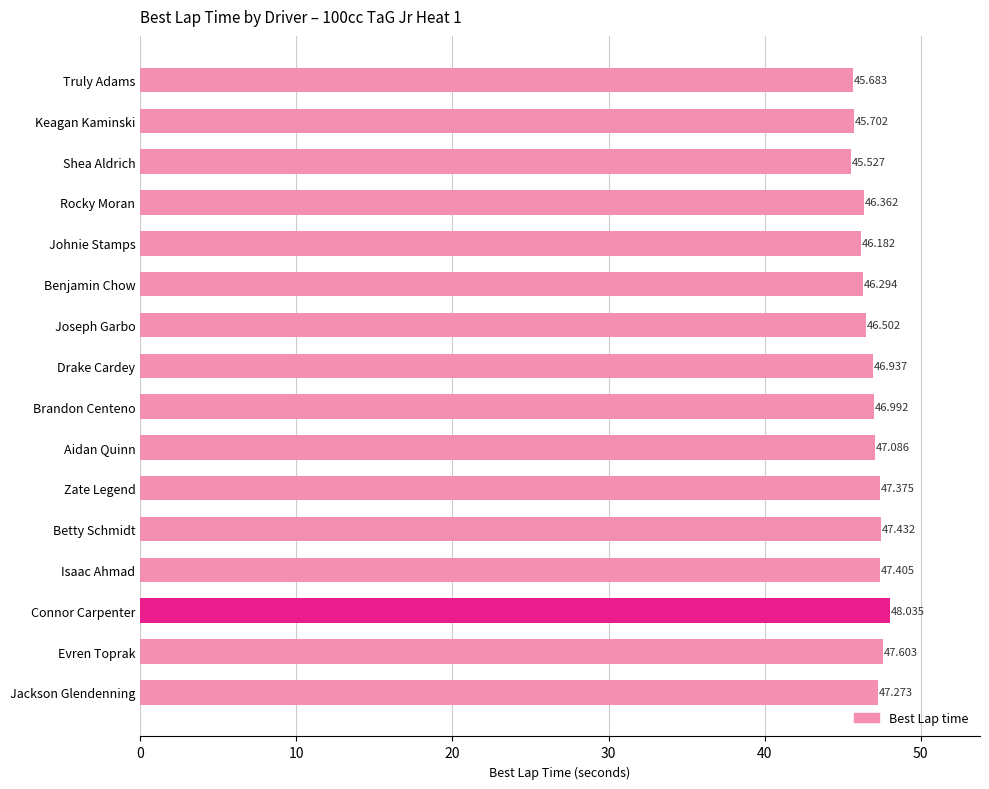

What is the minimum value shown in the chart?

45.5